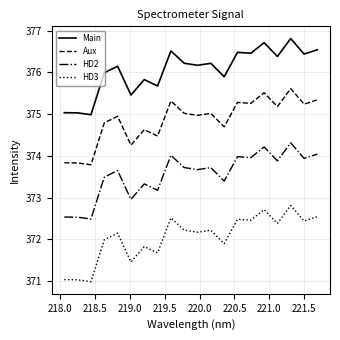

What is the maximum value shown in the chart?

376.8